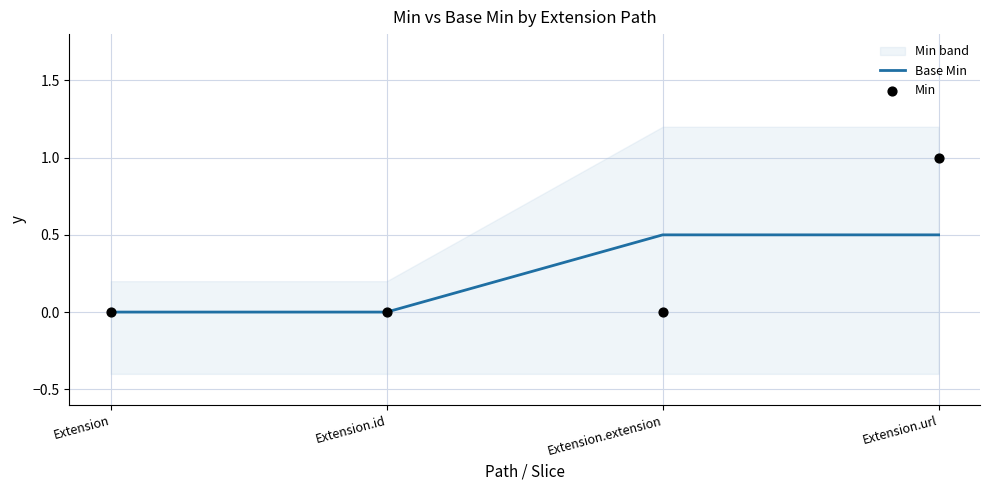

What is the total value across all series at Extension.extension?

0.5